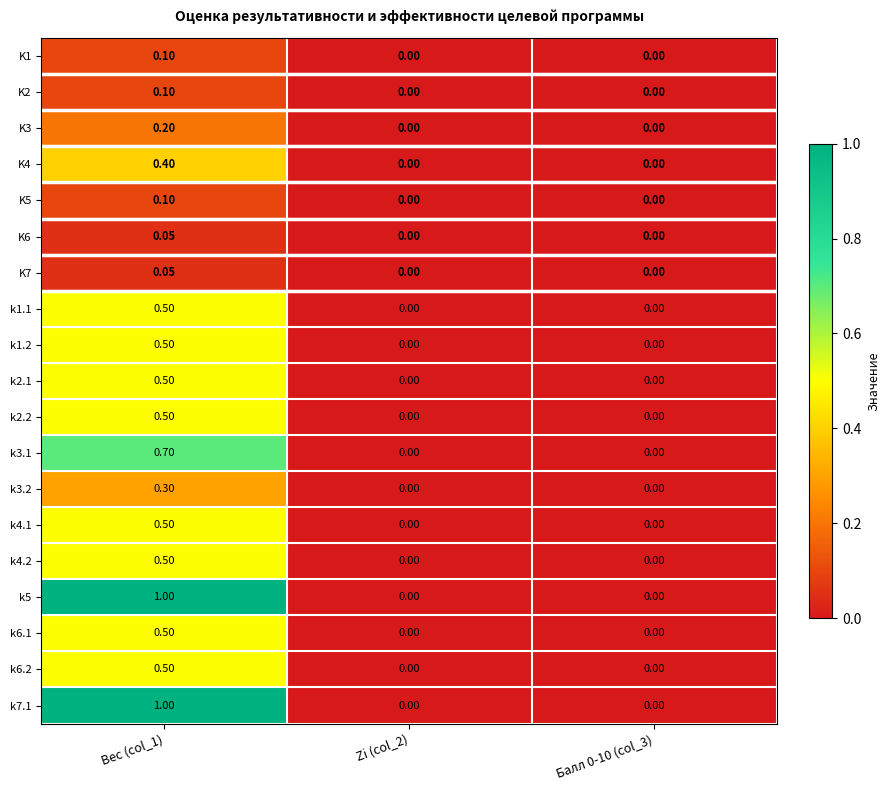

Reading left to right, what are all the values shown in this chart?

K1: Вес (col_1)=0.1	Zi (col_2)=0.0	Балл 0-10 (col_3)=0.0
K2: Вес (col_1)=0.1	Zi (col_2)=0.0	Балл 0-10 (col_3)=0.0
K3: Вес (col_1)=0.2	Zi (col_2)=0.0	Балл 0-10 (col_3)=0.0
K4: Вес (col_1)=0.4	Zi (col_2)=0.0	Балл 0-10 (col_3)=0.0
K5: Вес (col_1)=0.1	Zi (col_2)=0.0	Балл 0-10 (col_3)=0.0
K6: Вес (col_1)=0.1	Zi (col_2)=0.0	Балл 0-10 (col_3)=0.0
K7: Вес (col_1)=0.1	Zi (col_2)=0.0	Балл 0-10 (col_3)=0.0
k1.1: Вес (col_1)=0.5	Zi (col_2)=0.0	Балл 0-10 (col_3)=0.0
k1.2: Вес (col_1)=0.5	Zi (col_2)=0.0	Балл 0-10 (col_3)=0.0
k2.1: Вес (col_1)=0.5	Zi (col_2)=0.0	Балл 0-10 (col_3)=0.0
k2.2: Вес (col_1)=0.5	Zi (col_2)=0.0	Балл 0-10 (col_3)=0.0
k3.1: Вес (col_1)=0.7	Zi (col_2)=0.0	Балл 0-10 (col_3)=0.0
k3.2: Вес (col_1)=0.3	Zi (col_2)=0.0	Балл 0-10 (col_3)=0.0
k4.1: Вес (col_1)=0.5	Zi (col_2)=0.0	Балл 0-10 (col_3)=0.0
k4.2: Вес (col_1)=0.5	Zi (col_2)=0.0	Балл 0-10 (col_3)=0.0
k5: Вес (col_1)=1.0	Zi (col_2)=0.0	Балл 0-10 (col_3)=0.0
k6.1: Вес (col_1)=0.5	Zi (col_2)=0.0	Балл 0-10 (col_3)=0.0
k6.2: Вес (col_1)=0.5	Zi (col_2)=0.0	Балл 0-10 (col_3)=0.0
k7.1: Вес (col_1)=1.0	Zi (col_2)=0.0	Балл 0-10 (col_3)=0.0